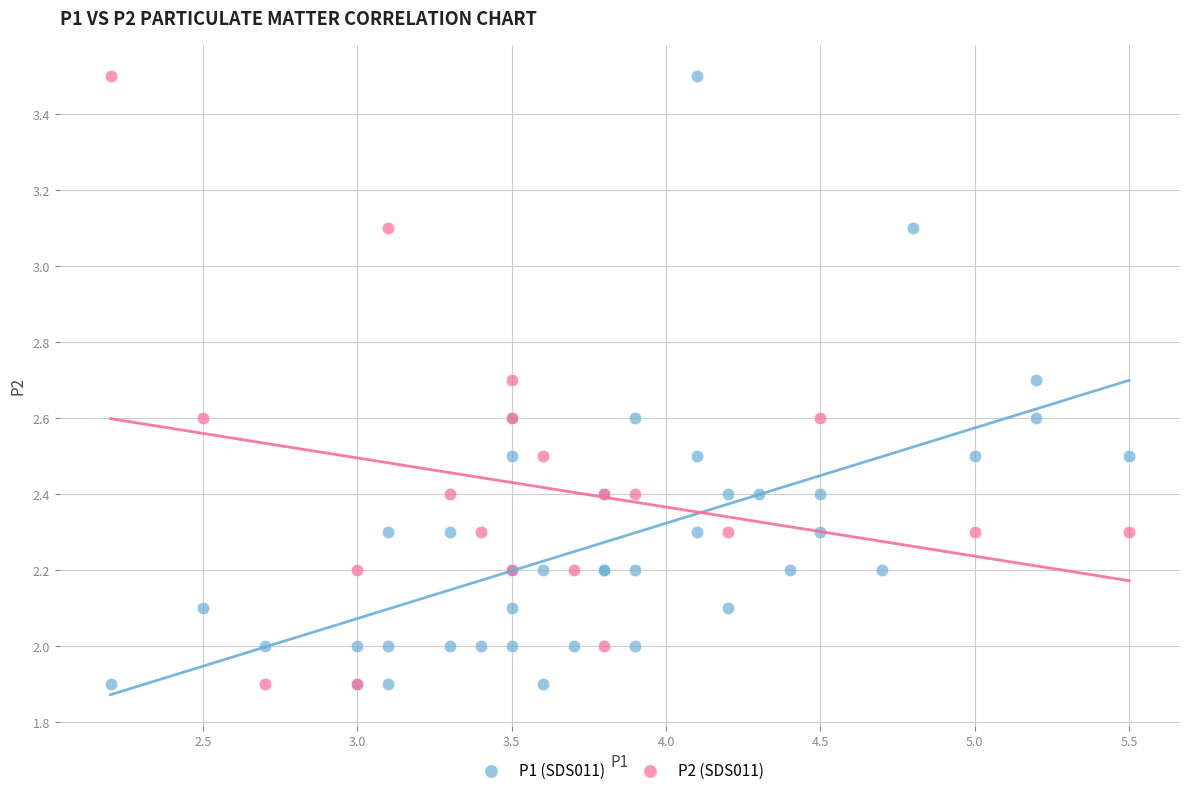

What are all the series names shown in the legend?

P1 (SDS011), P2 (SDS011)